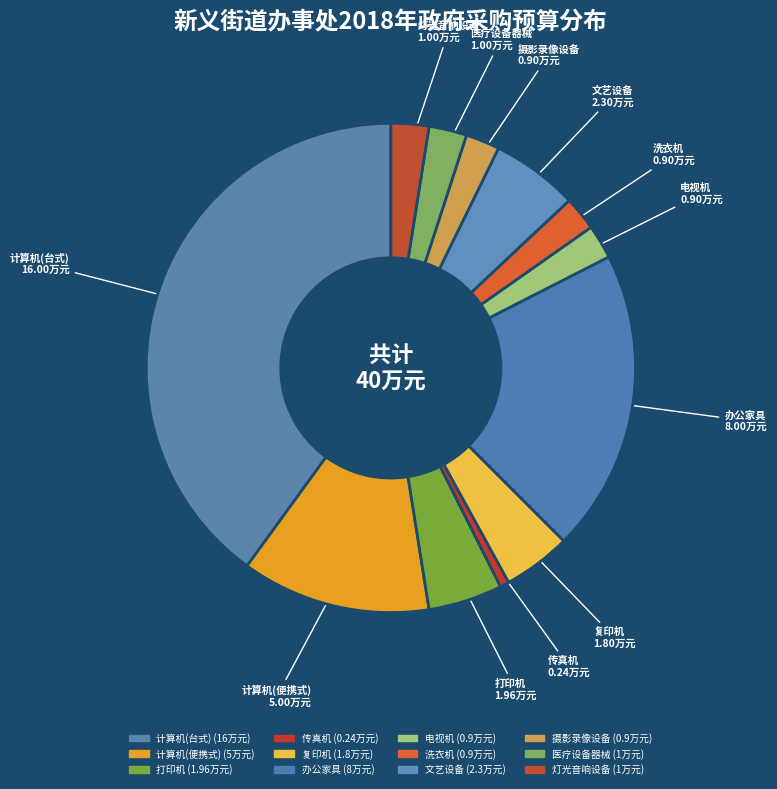

Does 灯光音响设备 represent more than half of the total?

No